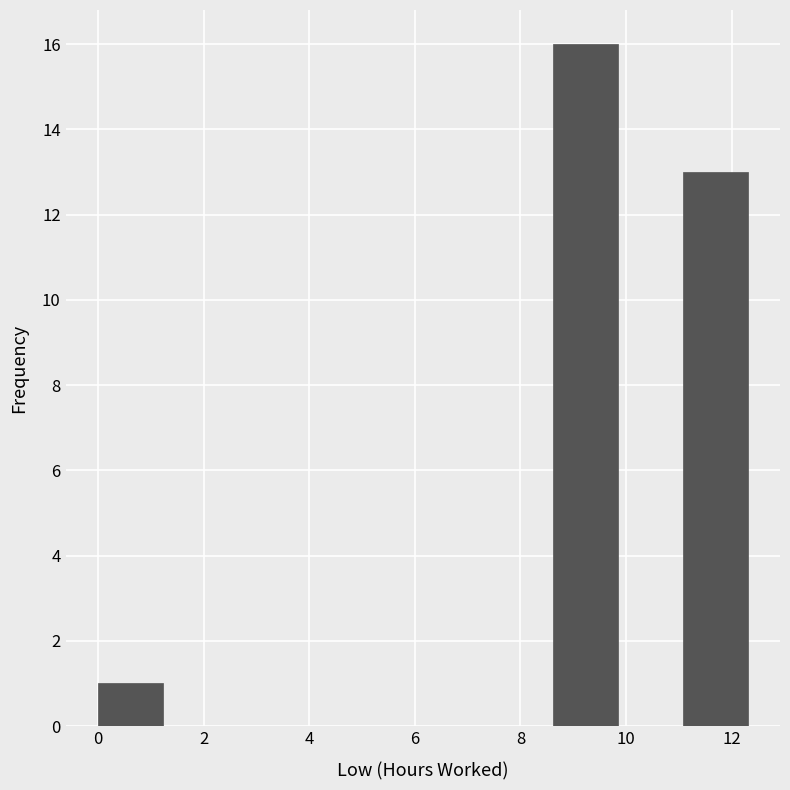

Over which range of the x-axis is the bar tallest?

8.6 to 9.8